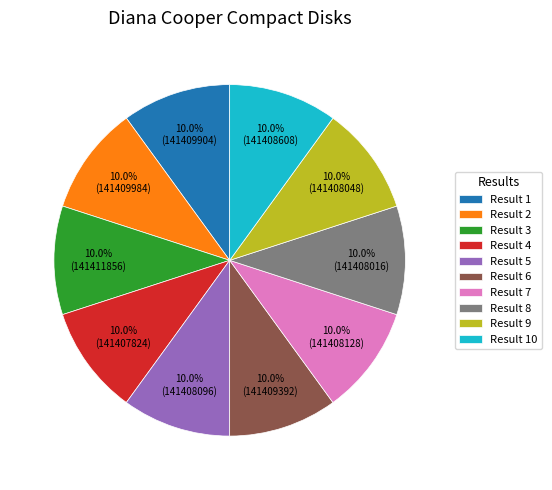

Count the number of slices in the pie.

10